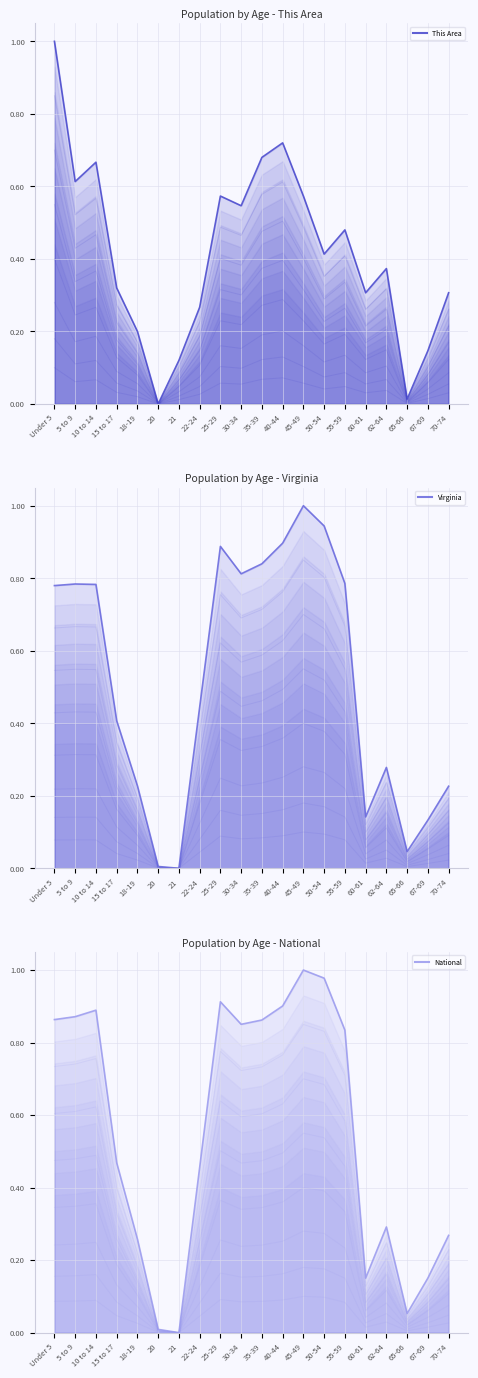

True or false: National line and Virginia line intersect in this chart.

False